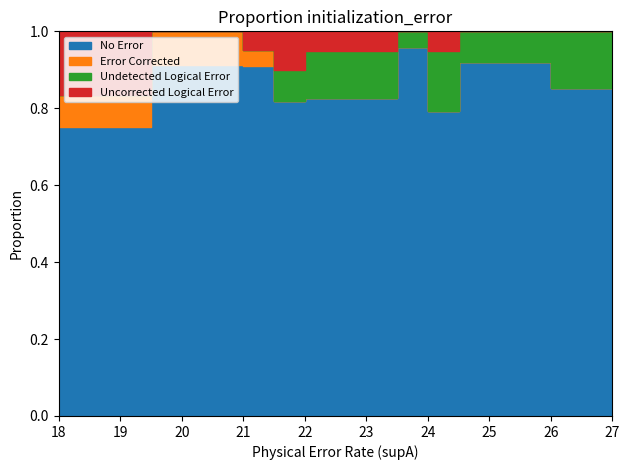

How many lines are shown in the chart?

4